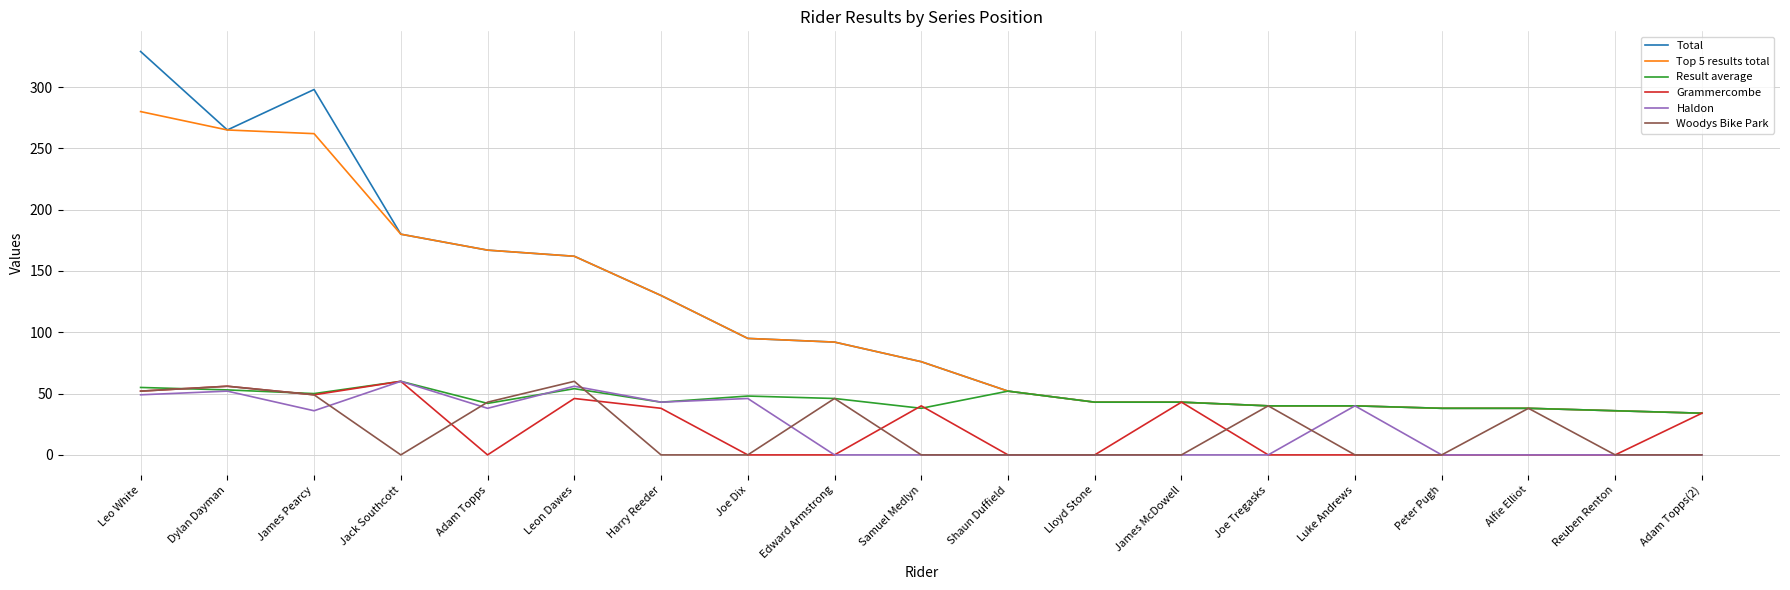

Which category has the highest value across all series?

Leo White